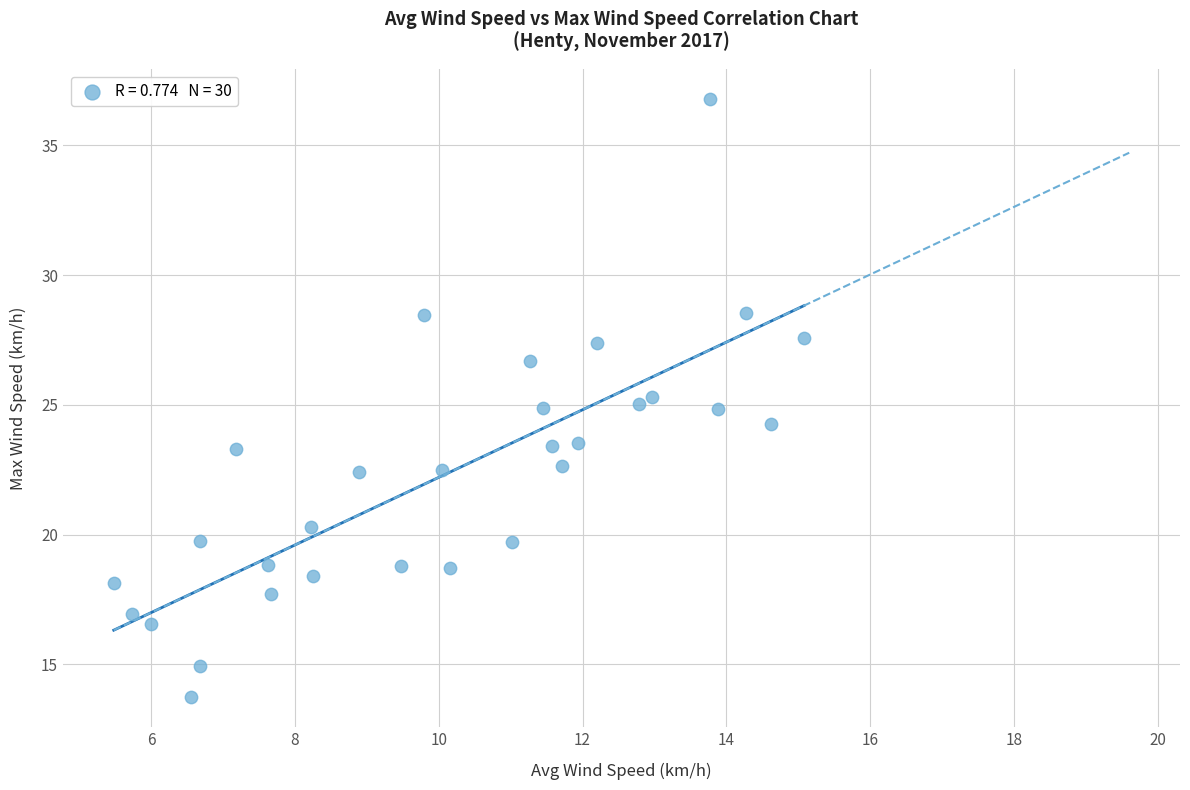

What is the range of X values (max minus min)?

9.6